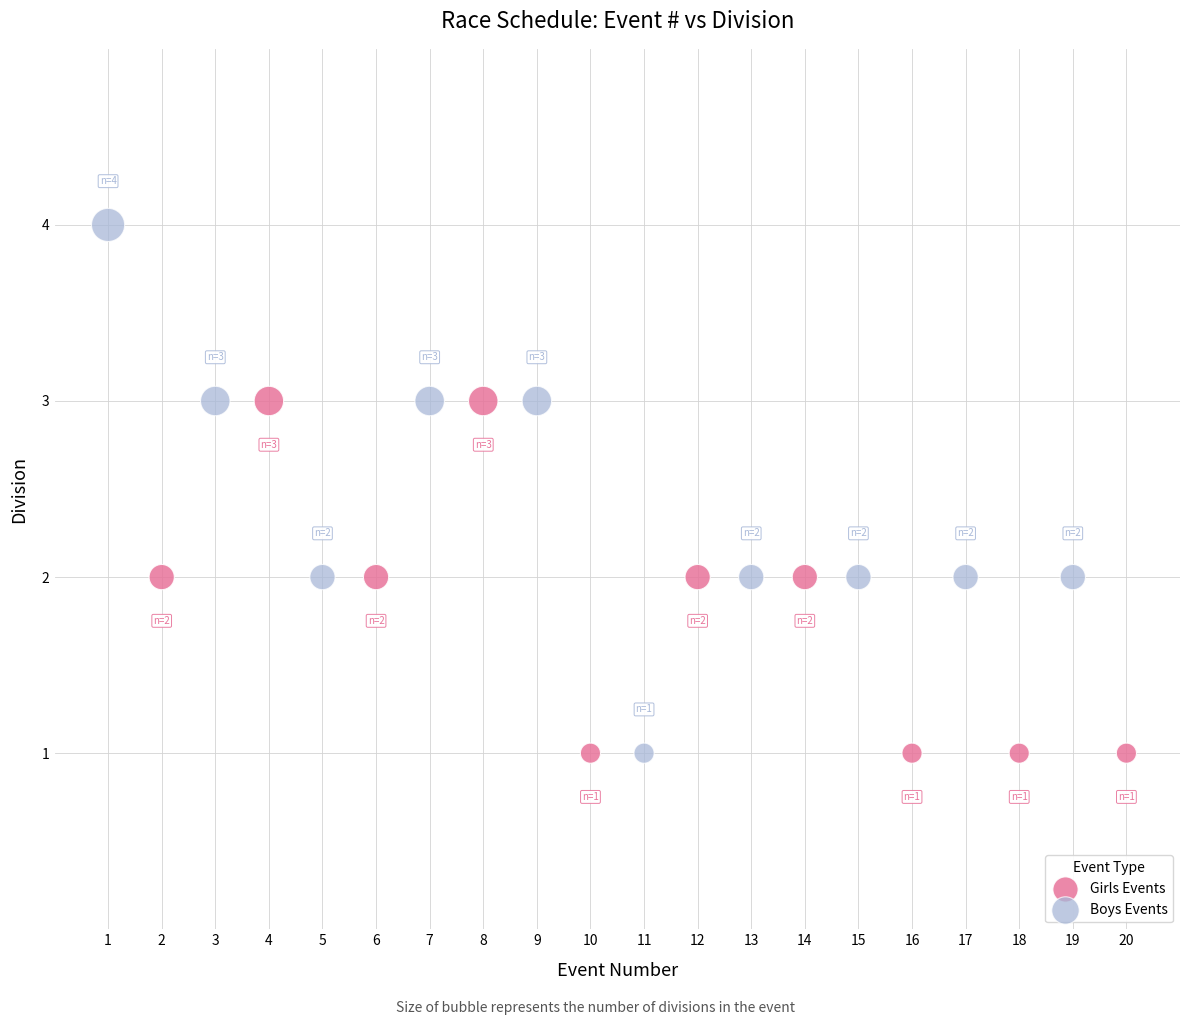

Which series has the widest spread of Y values?

Boys Events